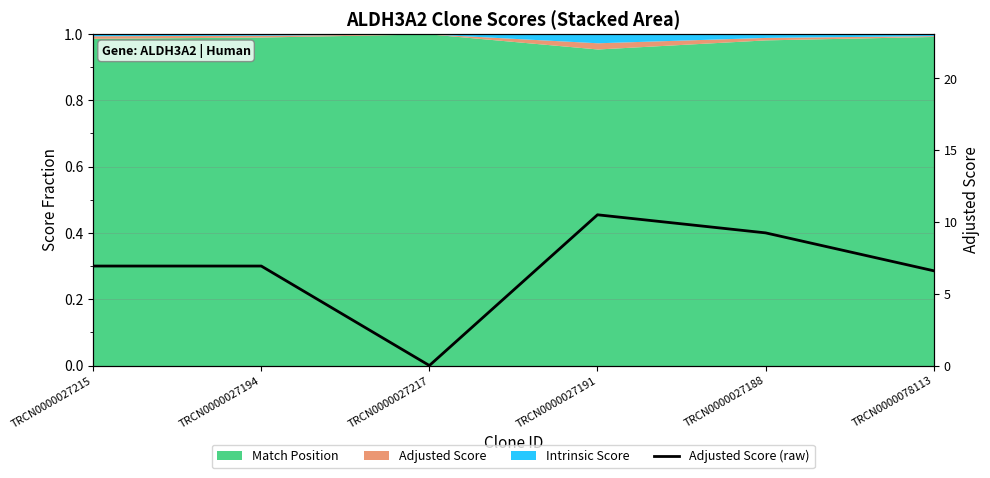

What is the average value?

6.7